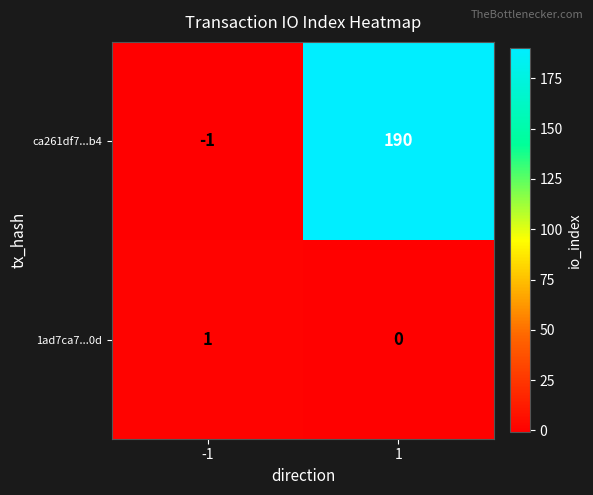

What is the difference between the ca261df7...b4 values at -1 and 1?

191